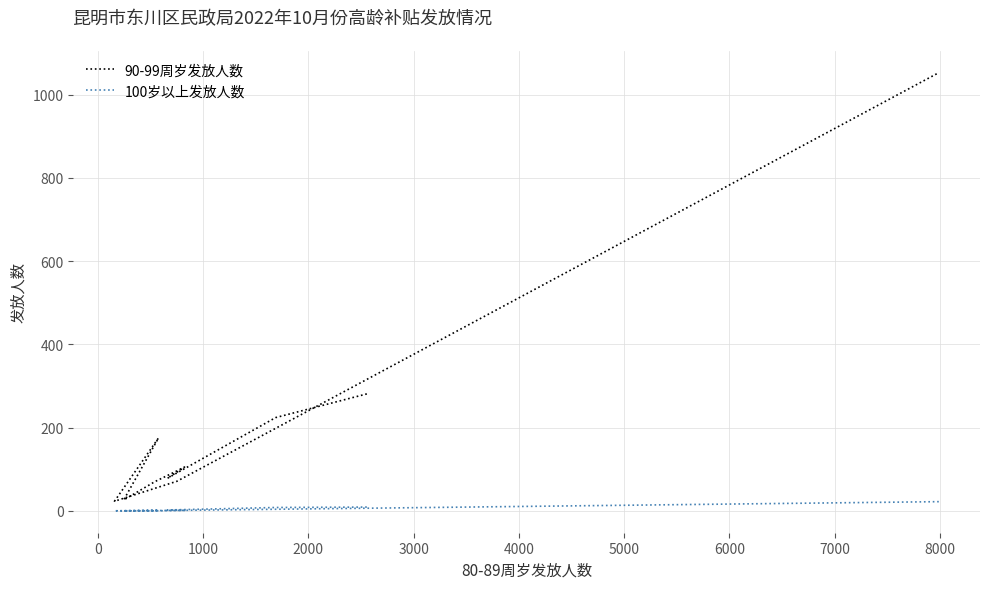

What is the minimum value for 90-99周岁发放人数?

23